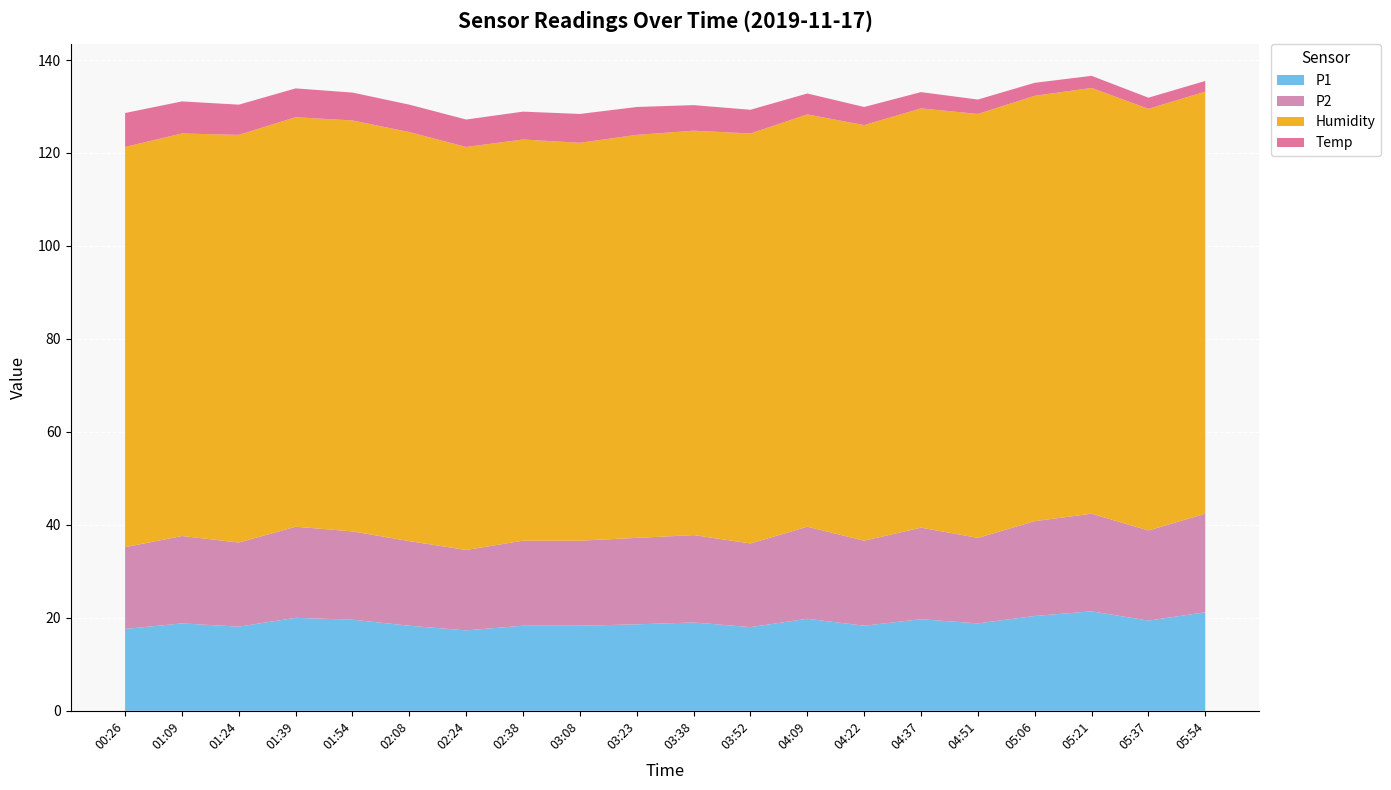

Reading left to right, what are all the values shown in this chart?

P1: 17.6	18.8	18.1	20.0	19.6	18.3	17.3	18.3	18.3	18.6	19.0	18.0	19.8	18.3	19.7	18.8	20.4	21.4	19.4	21.2
P2: 17.6	18.8	18.1	19.6	19.0	18.2	17.3	18.3	18.3	18.6	18.8	18.0	19.8	18.3	19.7	18.4	20.4	21.0	19.4	21.2
Humidity: 86.1	86.6	87.7	88.1	88.4	88.0	86.7	86.3	85.6	86.7	87.0	88.2	88.7	89.4	90.2	91.2	91.5	91.6	90.7	90.8
Temp: 7.3	6.9	6.5	6.2	6.0	5.9	5.9	6.0	6.2	6.0	5.5	5.1	4.5	3.9	3.5	3.1	2.8	2.6	2.4	2.3